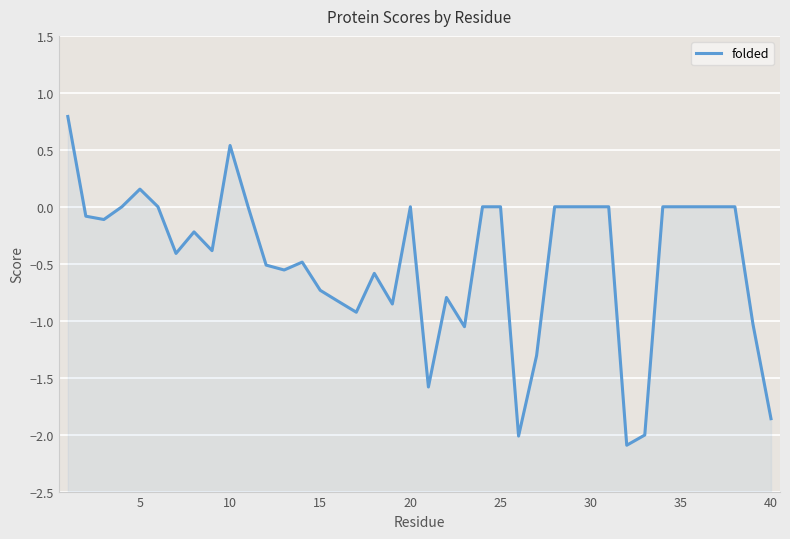

How many categories are shown in the chart?

40